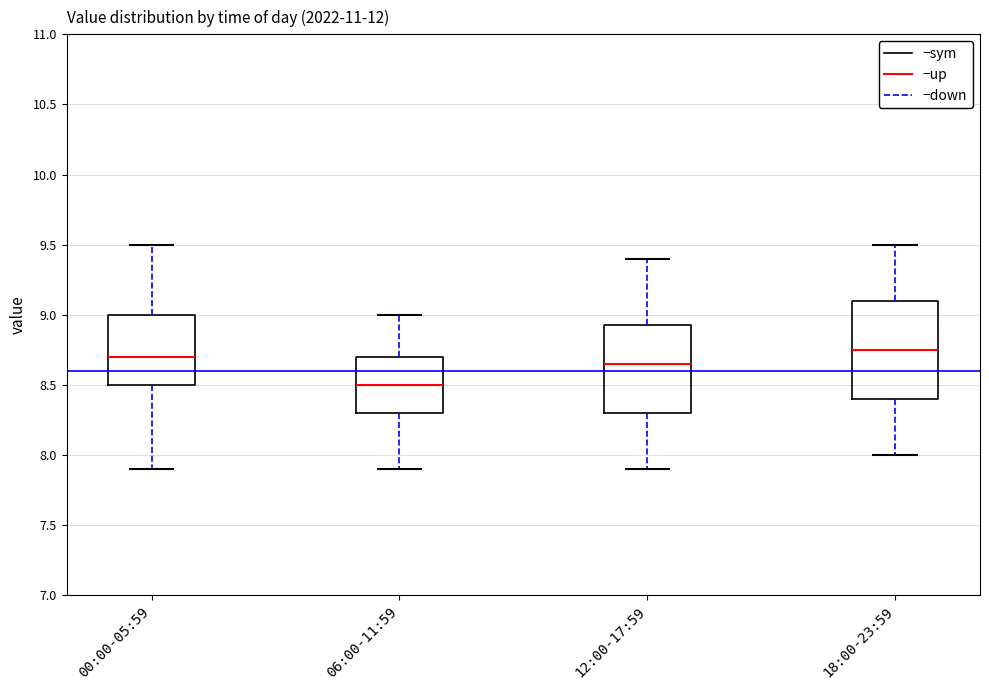

Where does the upper whisker of the box for 00:00-05:59 end on the y-axis? The values are not printed on the chart, so give them approximately, as read against the axis.

9.50